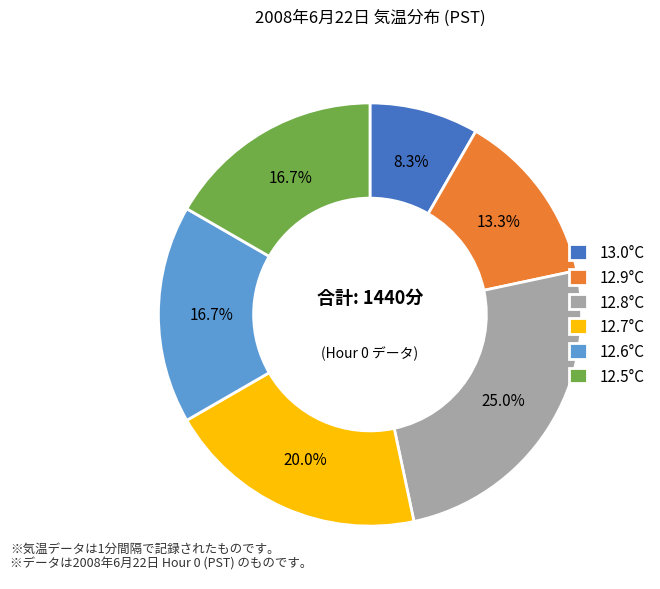

Combined, do 12.9°C and 12.6°C account for over 50%?

No